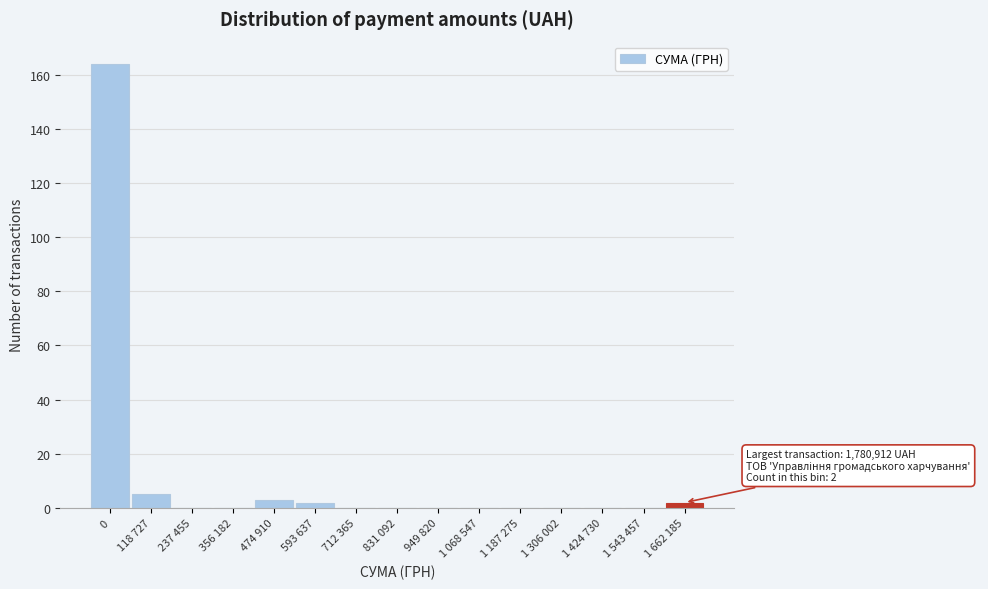

Reading left to right, transcribe all the data shown in this chart.

0=164	118 727=5	237 455=0	356 182=0	474 910=3	593 637=2	712 365=0	831 092=0	949 820=0	1 068 547=0	1 187 275=0	1 306 002=0	1 424 730=0	1 543 457=0	1 662 185=2